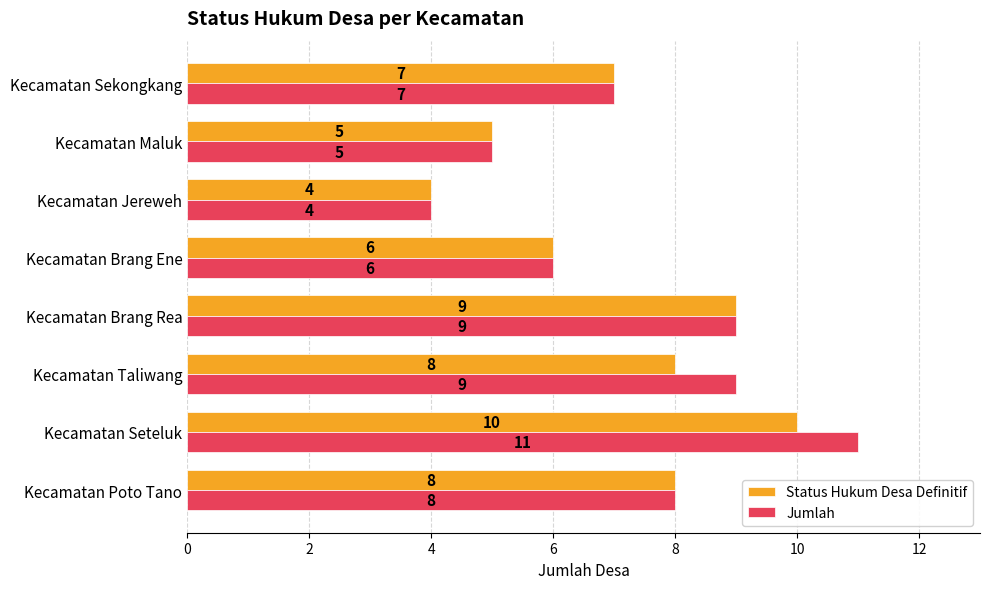

What are all the series names shown in the legend?

Status Hukum Desa Definitif, Jumlah